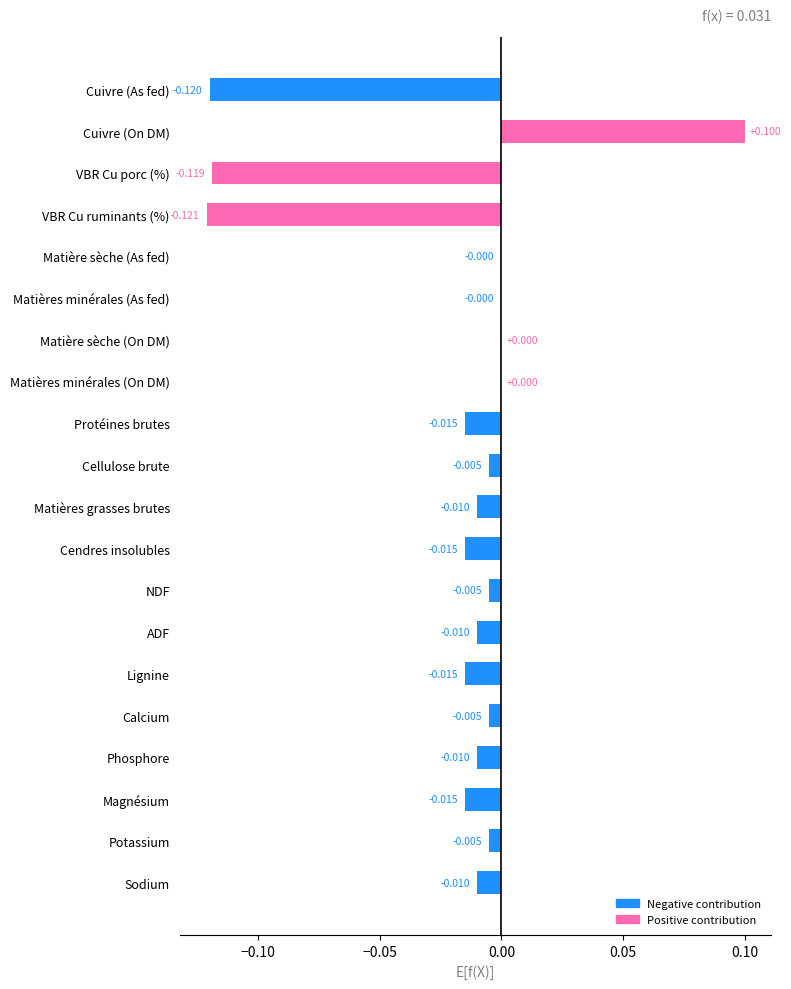

Which label corresponds to the largest value in the chart?

Cuivre (On DM)